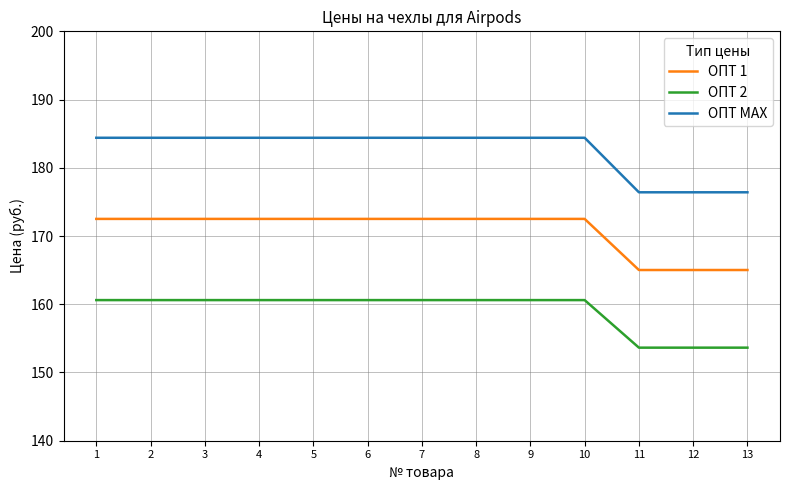

Reading left to right, extract all data points from this chart.

ОПТ 1: 172.5	172.5	172.5	172.5	172.5	172.5	172.5	172.5	172.5	172.5	165.0	165.0	165.0
ОПТ 2: 160.6	160.6	160.6	160.6	160.6	160.6	160.6	160.6	160.6	160.6	153.6	153.6	153.6
ОПТ МАХ: 184.4	184.4	184.4	184.4	184.4	184.4	184.4	184.4	184.4	184.4	176.4	176.4	176.4